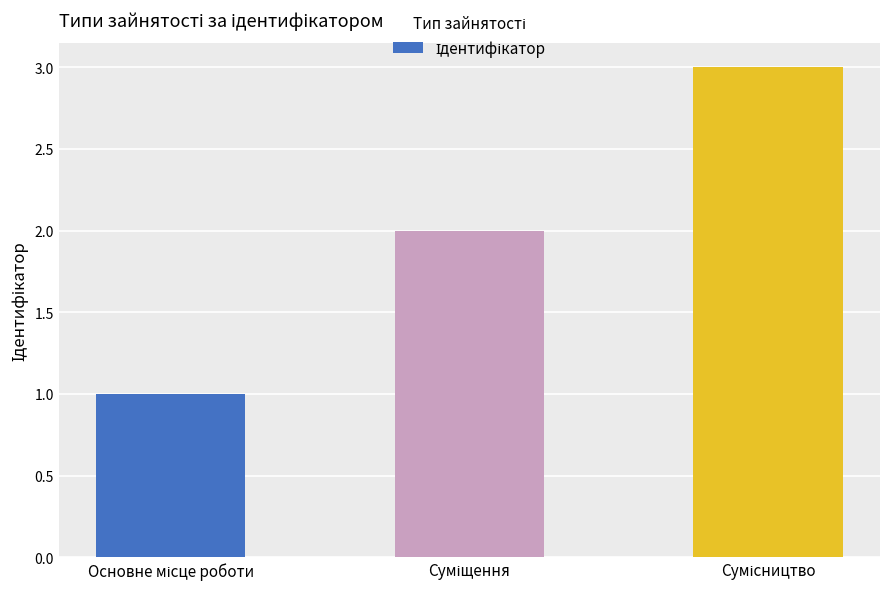

How many bars are there in total?

3